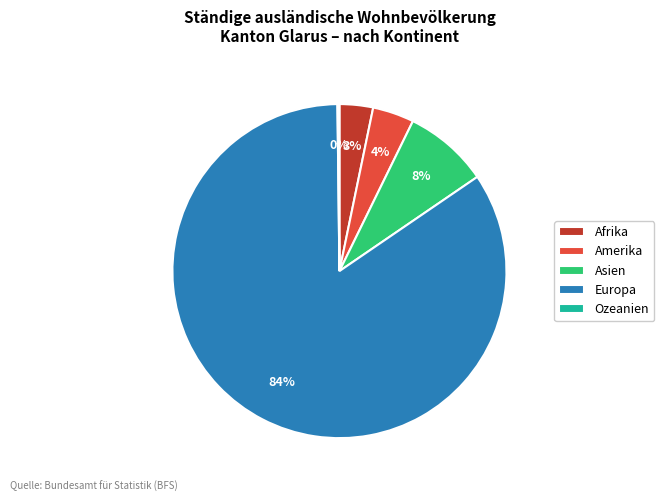

Which category has the biggest portion of the pie?

Europa